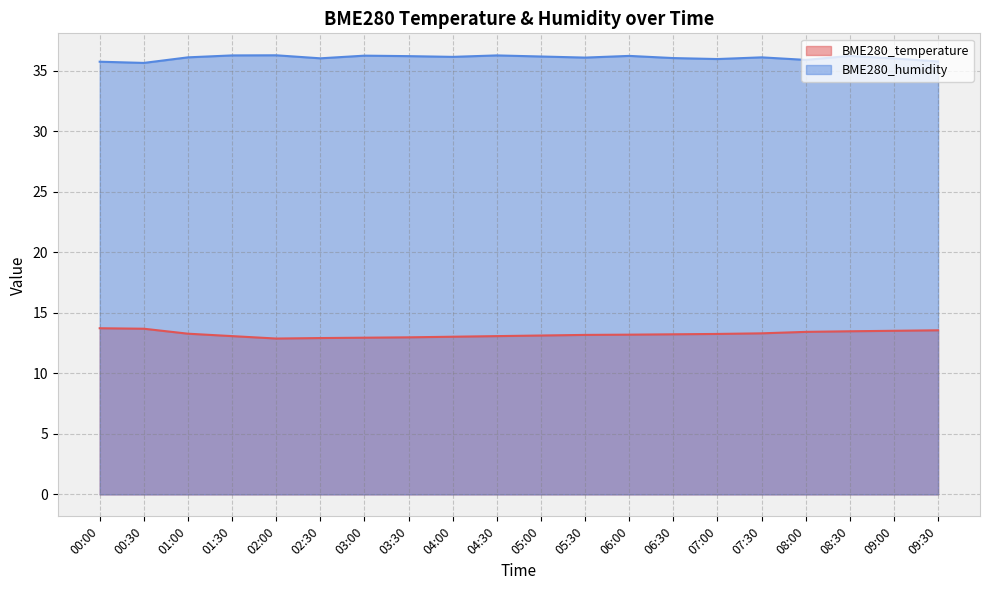

What is the value of the BME280_temperature point at the 12th from the left?

13.2